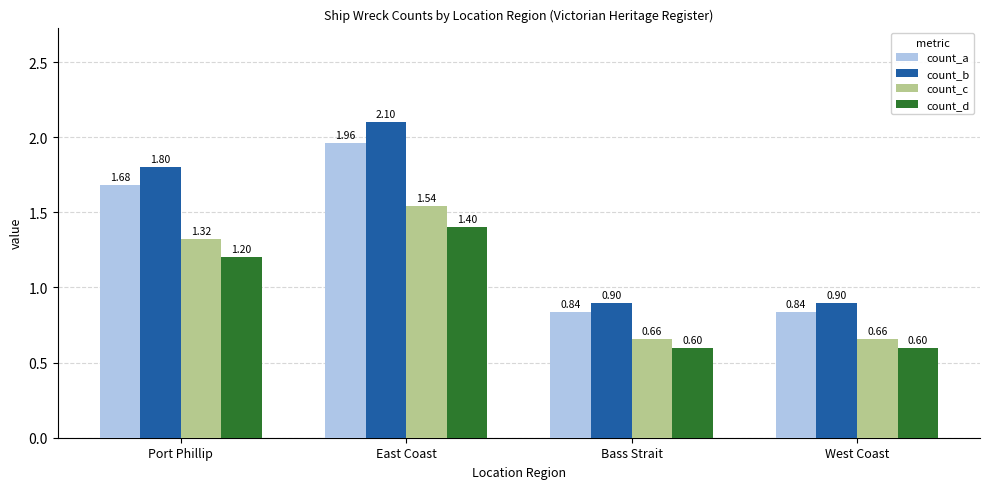

Which series has the widest spread of values?

count_b